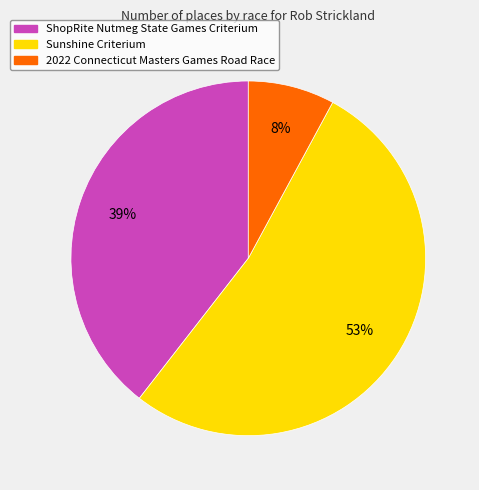

Is there a majority slice in this chart?

Yes